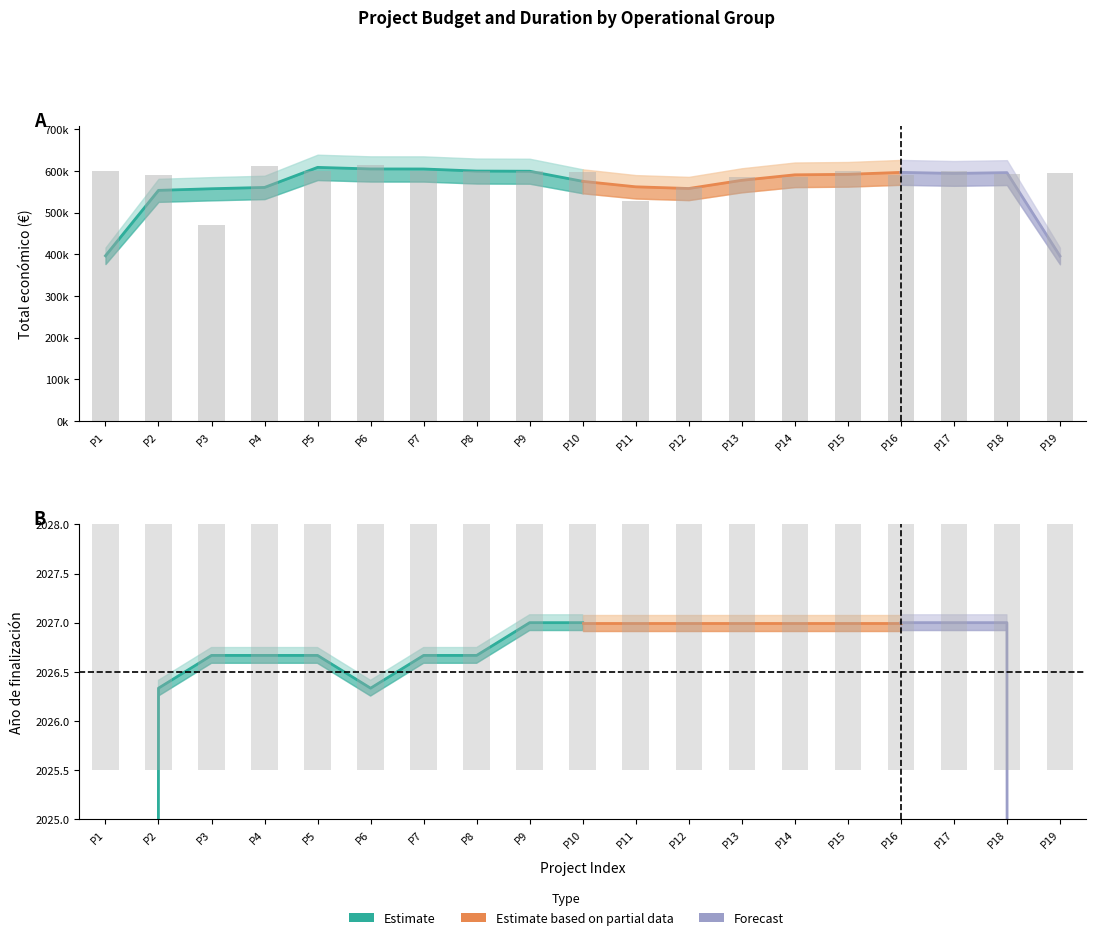

What is the maximum value shown in the chart?

614907